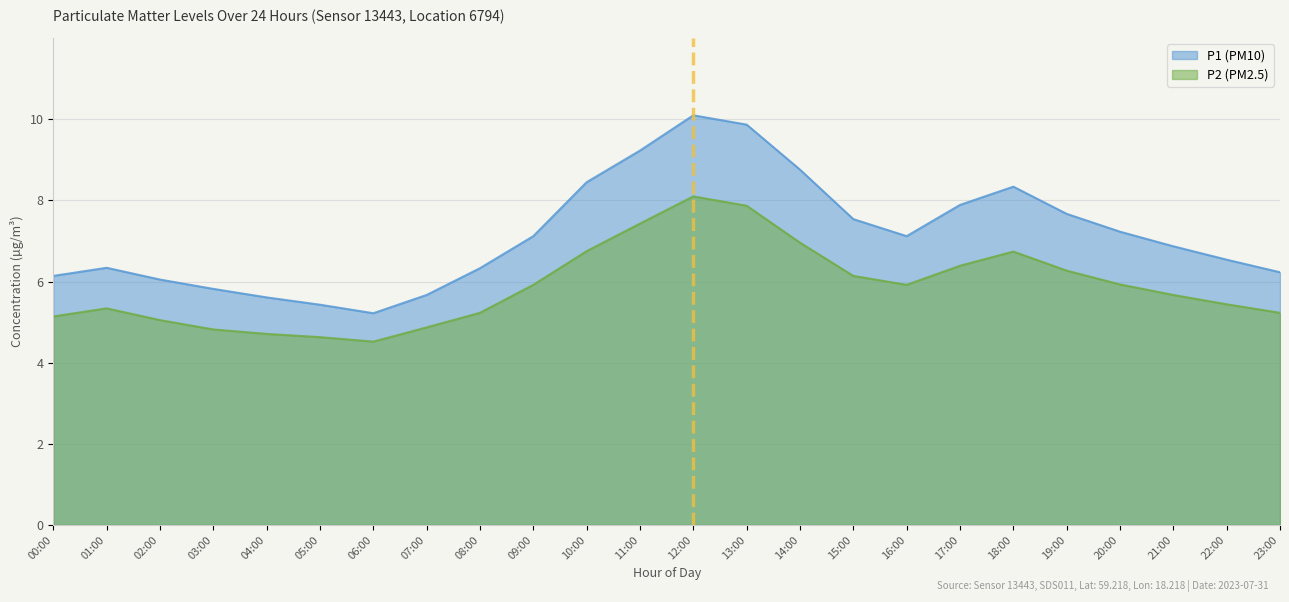

Count the number of data series in this chart.

2